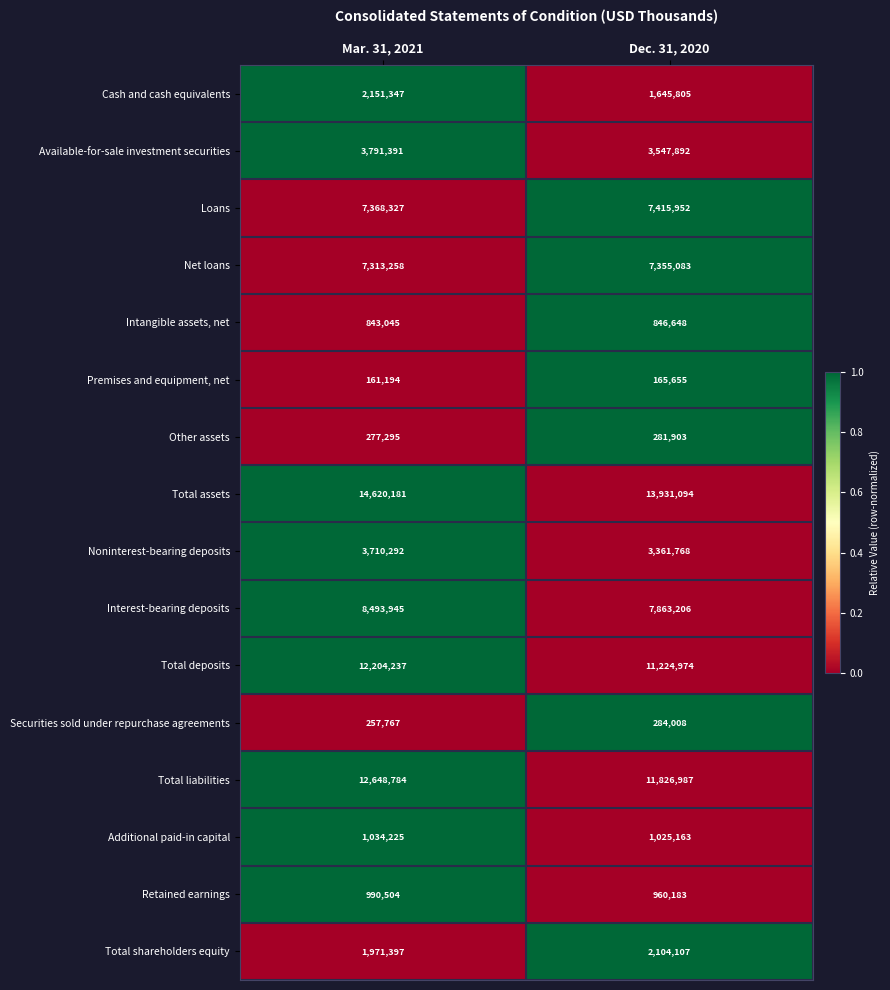

List the labels in order of Premises and equipment, net value, largest first.

Dec. 31, 2020, Mar. 31, 2021